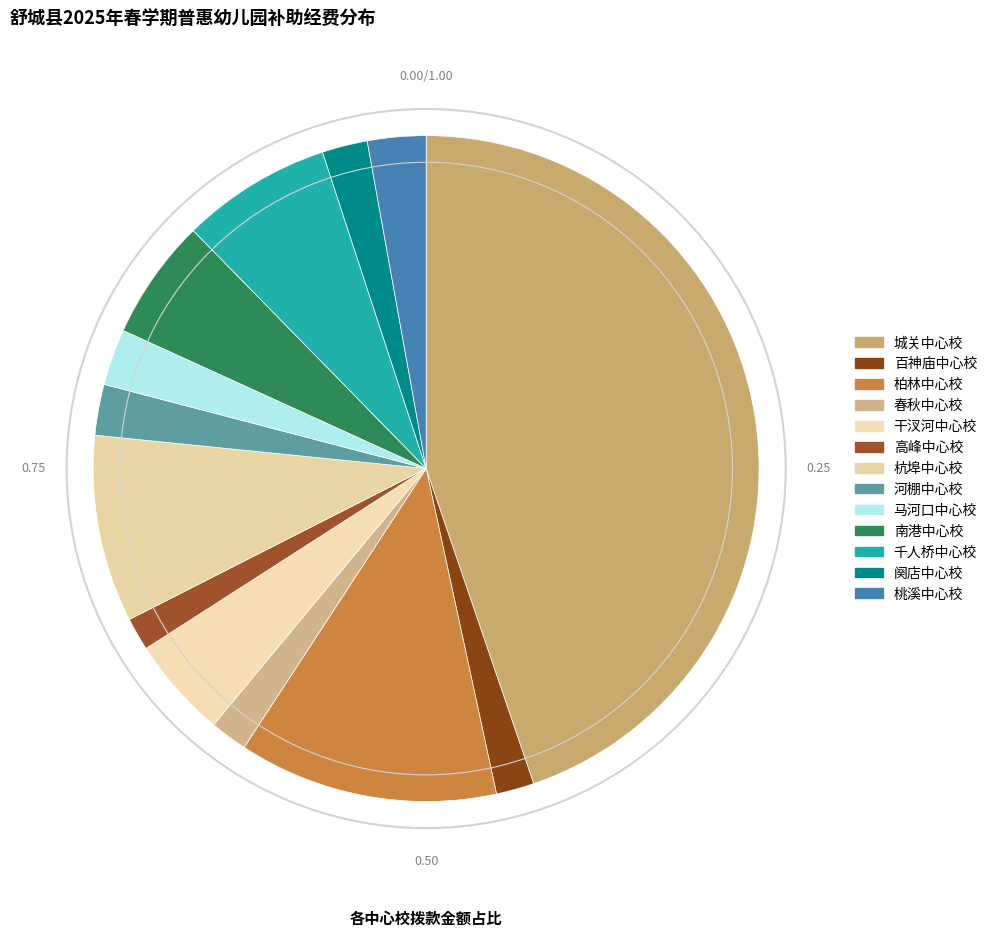

To the nearest percent, what is the combined percentage of 桃溪中心校 and 河棚中心校?

5%